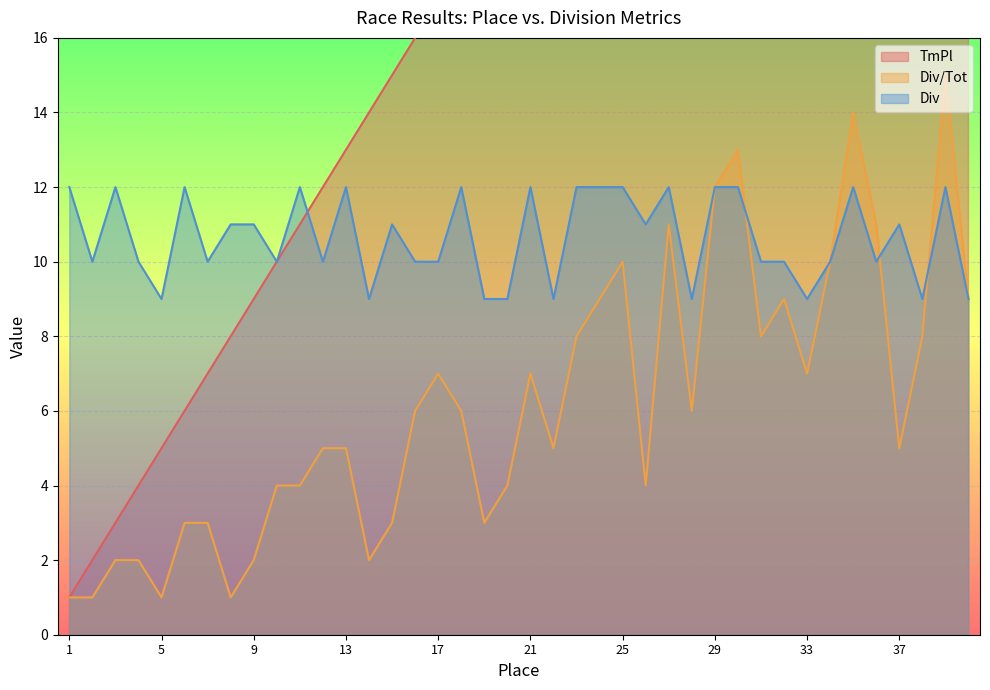

How many lines are shown in the chart?

3